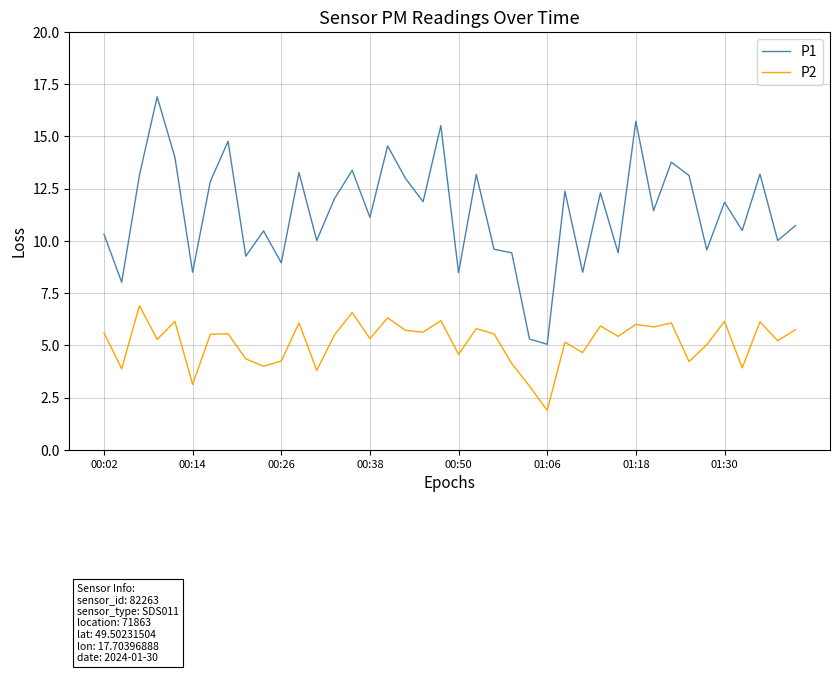

Rank the series by their maximum value, from highest to lowest.

P1, P2